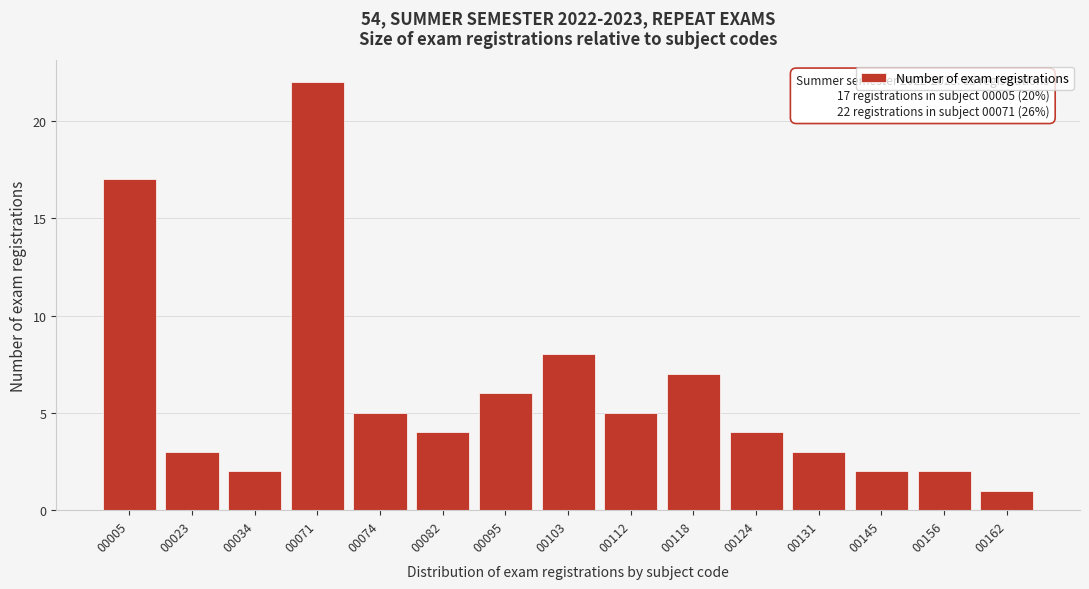

Reading left to right, transcribe all the data shown in this chart.

17	3	2	22	5	4	6	8	5	7	4	3	2	2	1